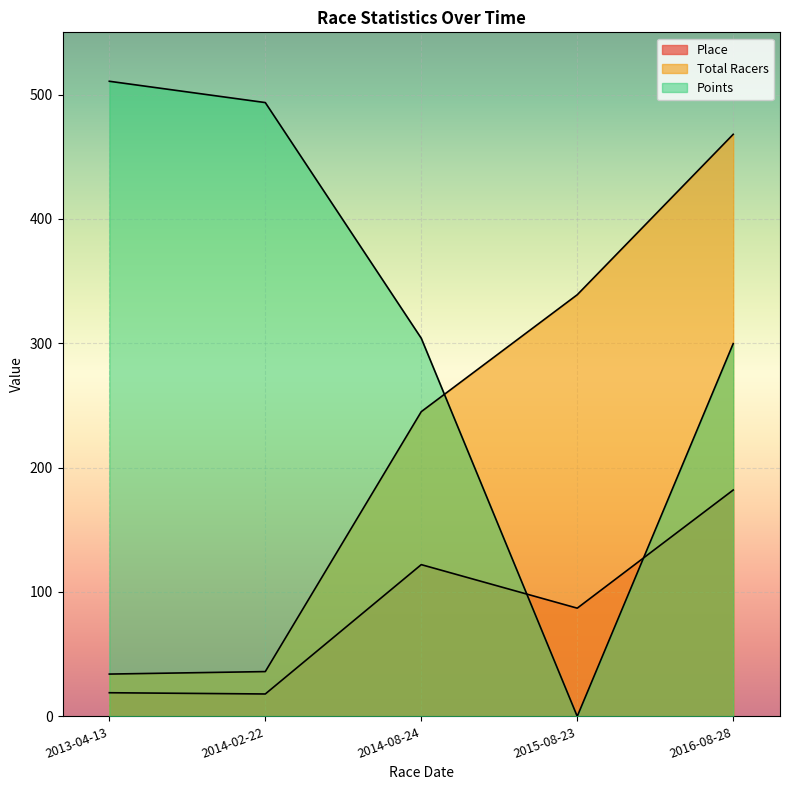

How many values in the Total Racers series exceed 245?

2